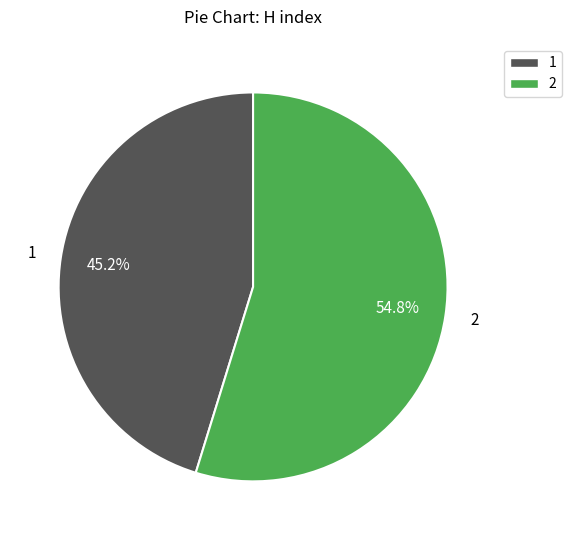

How many slices are in this pie chart?

2